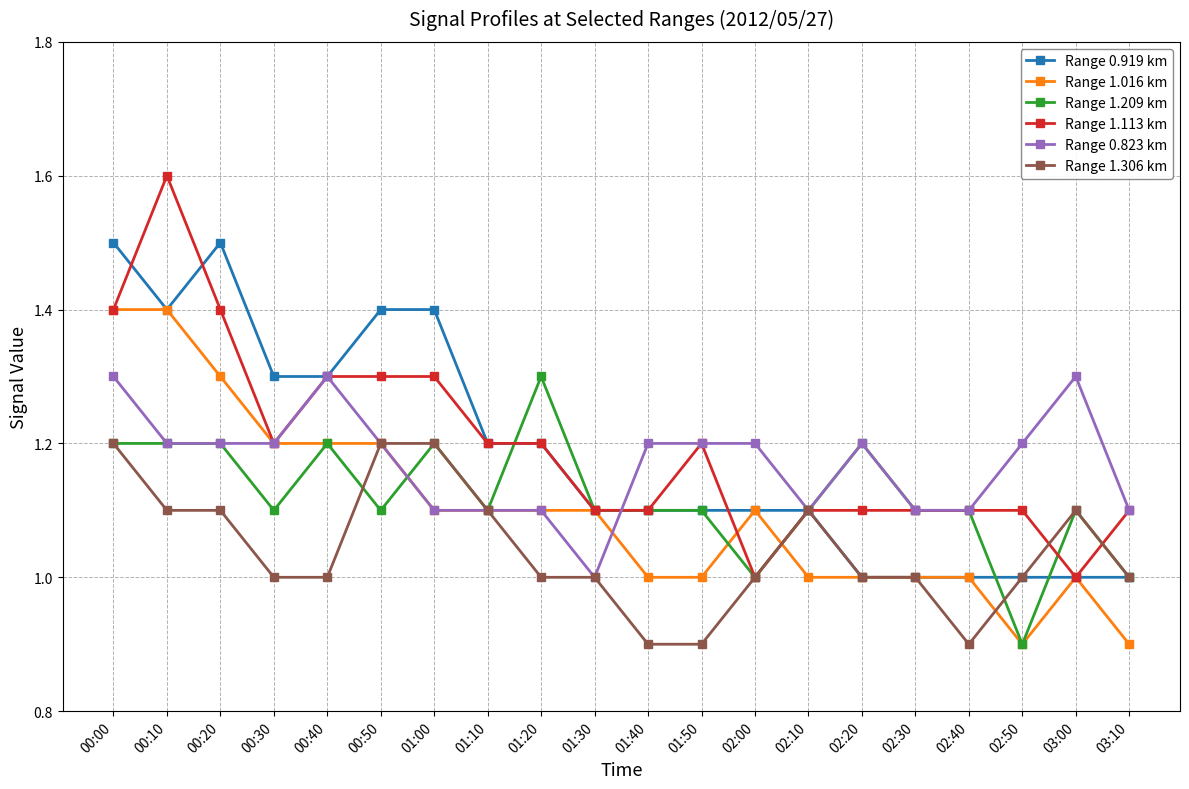

What is the difference between the Range 1.209 km values at 01:50 and 01:20?

0.2